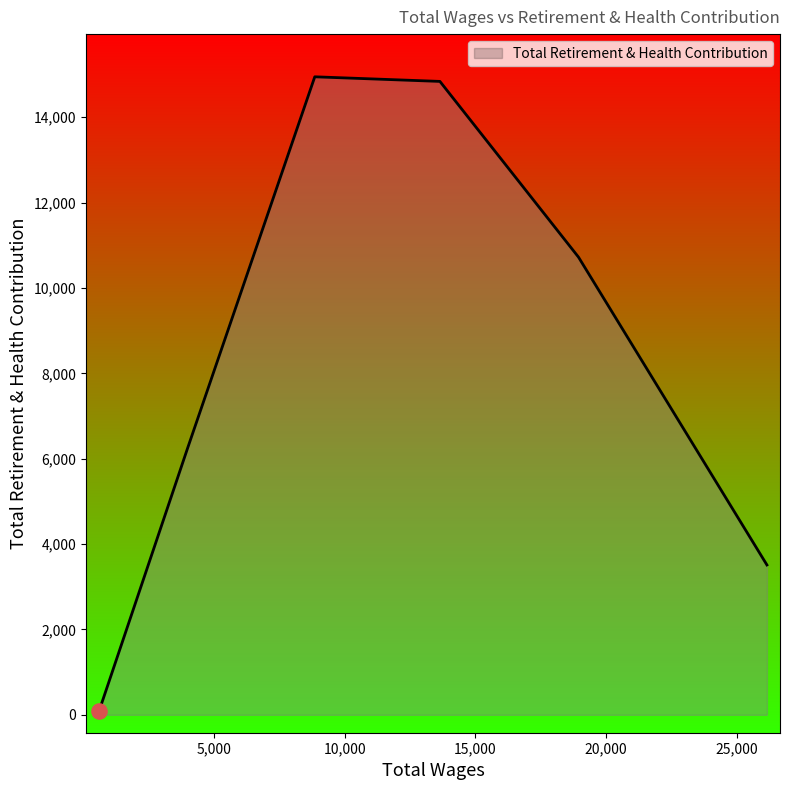

What is the average value?

8389